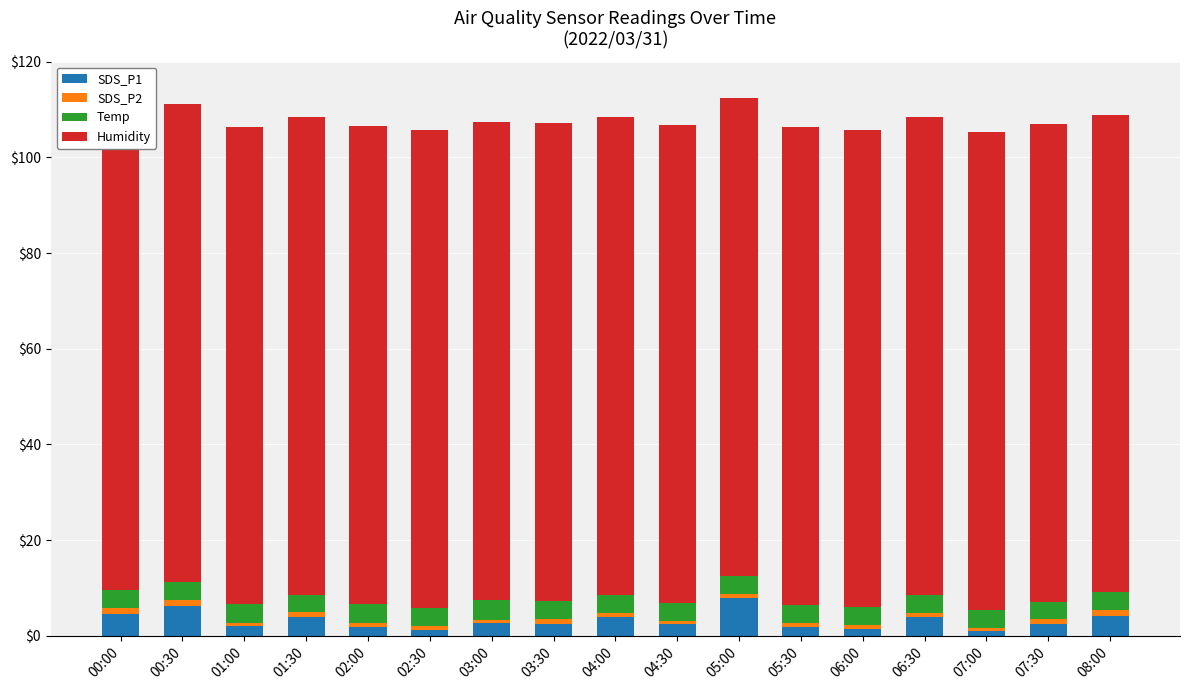

What is the minimum value shown in the chart?

0.7